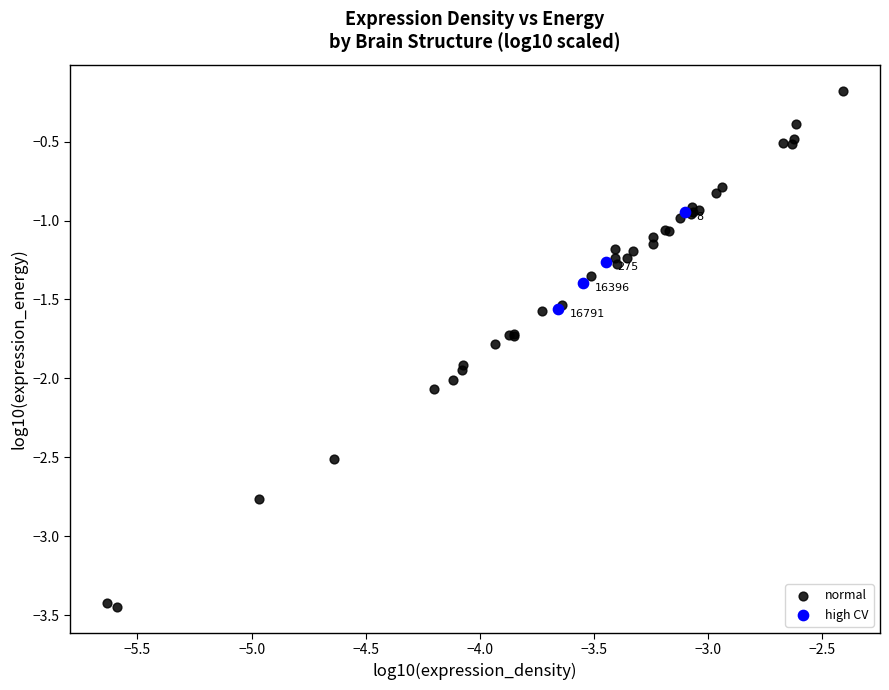

Which series has the widest spread of Y values?

normal